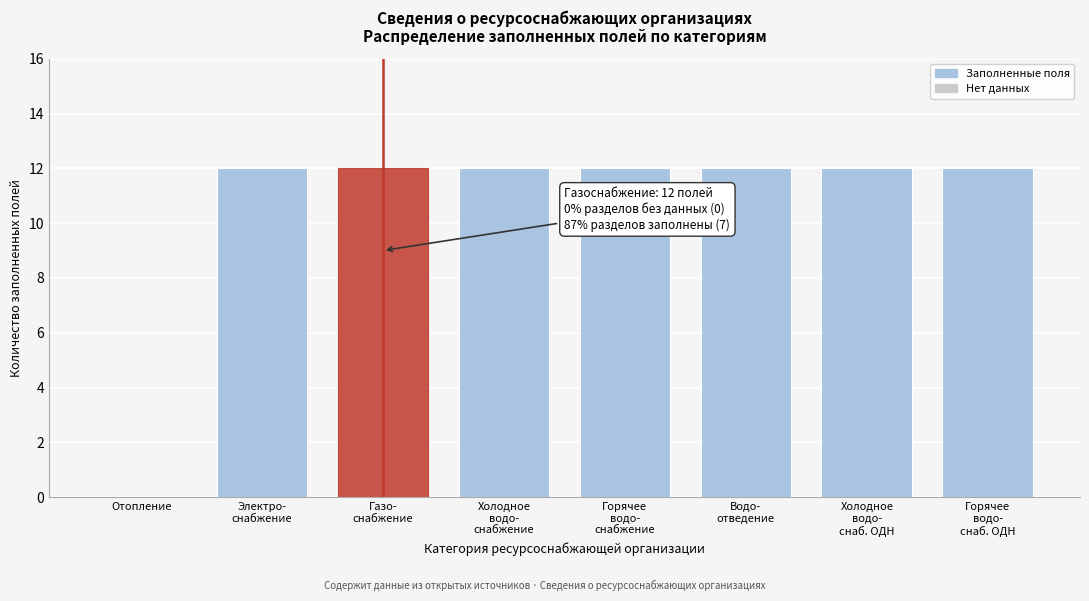

What is the sum of all values?

84